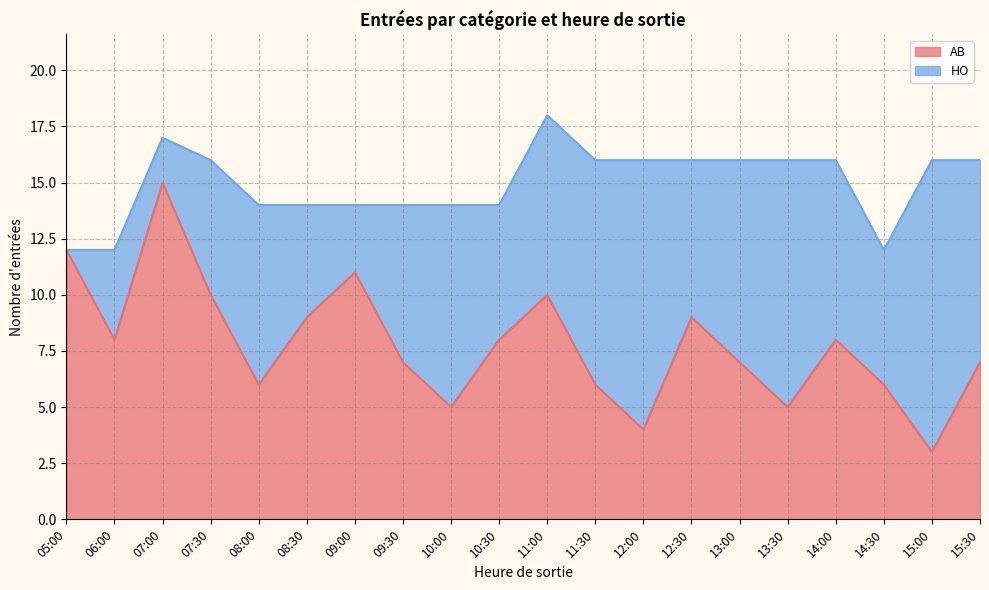

List the labels in order of value, smallest first.

15:00, 12:00, 10:00, 13:30, 08:00, 11:30, 14:30, 09:30, 13:00, 15:30, 06:00, 10:30, 14:00, 08:30, 12:30, 07:30, 11:00, 09:00, 05:00, 07:00